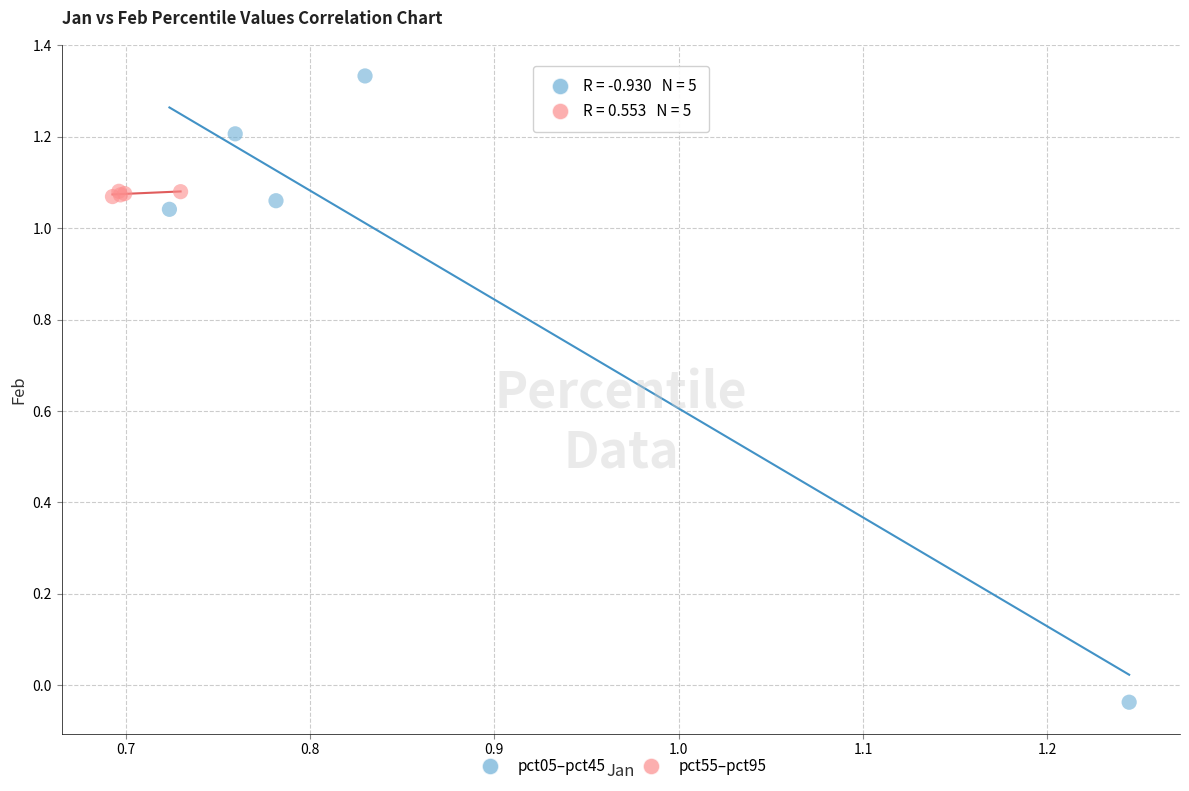

Which series contains the highest Y value?

pct05–pct45